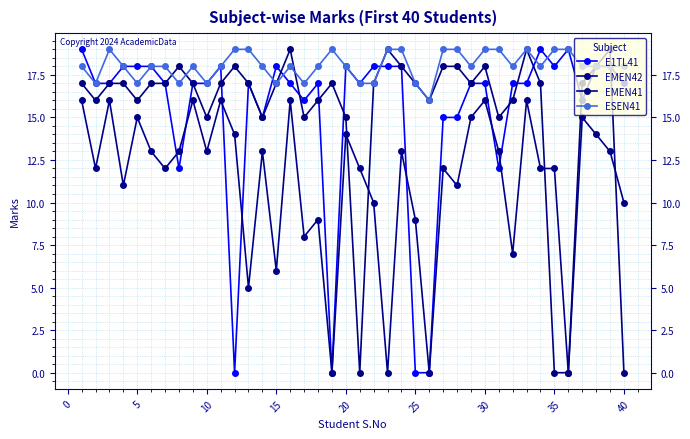

Which series has the largest range (max minus min)?

E1TL41